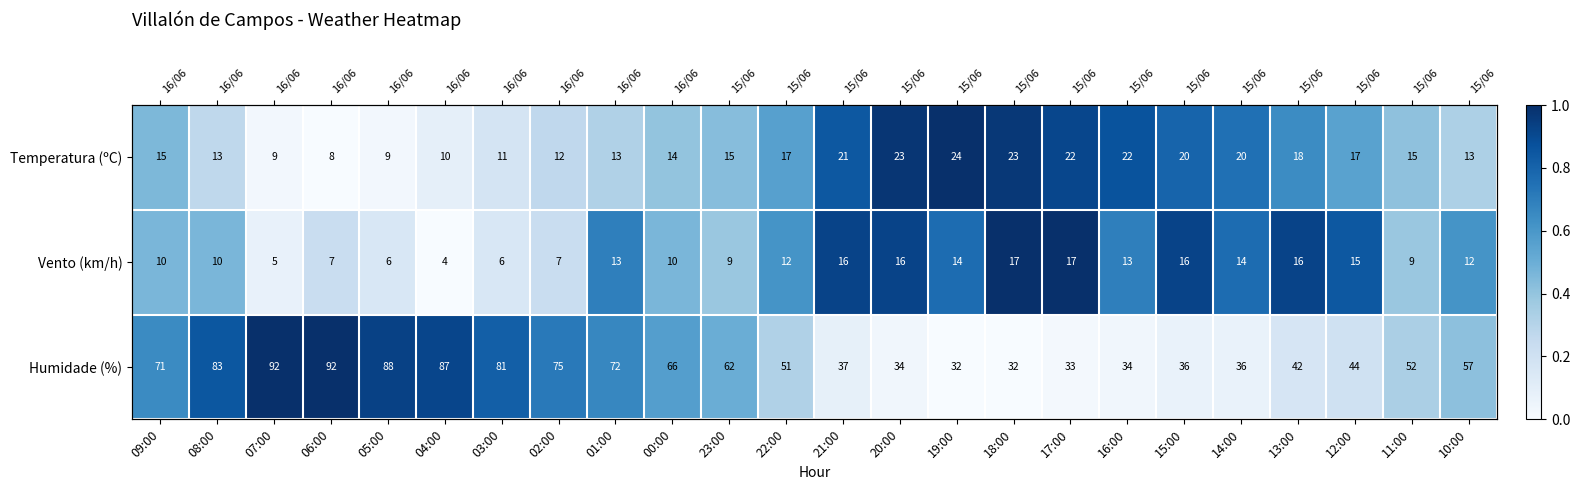

At how many categories does at least one series exceed 0?

24